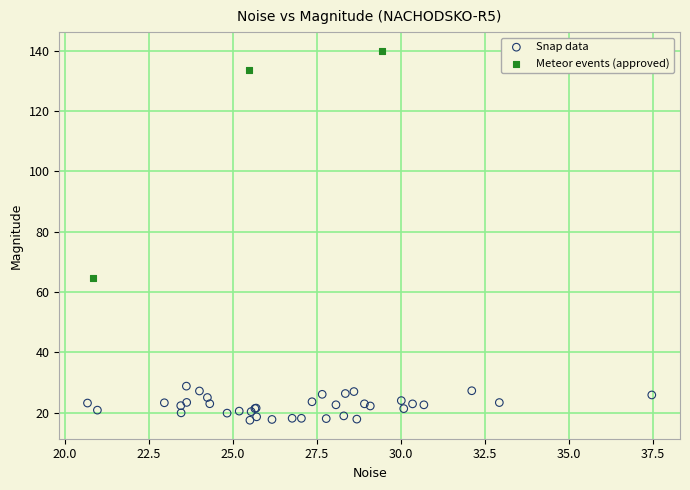

Which series contains the lowest Y value?

Snap data